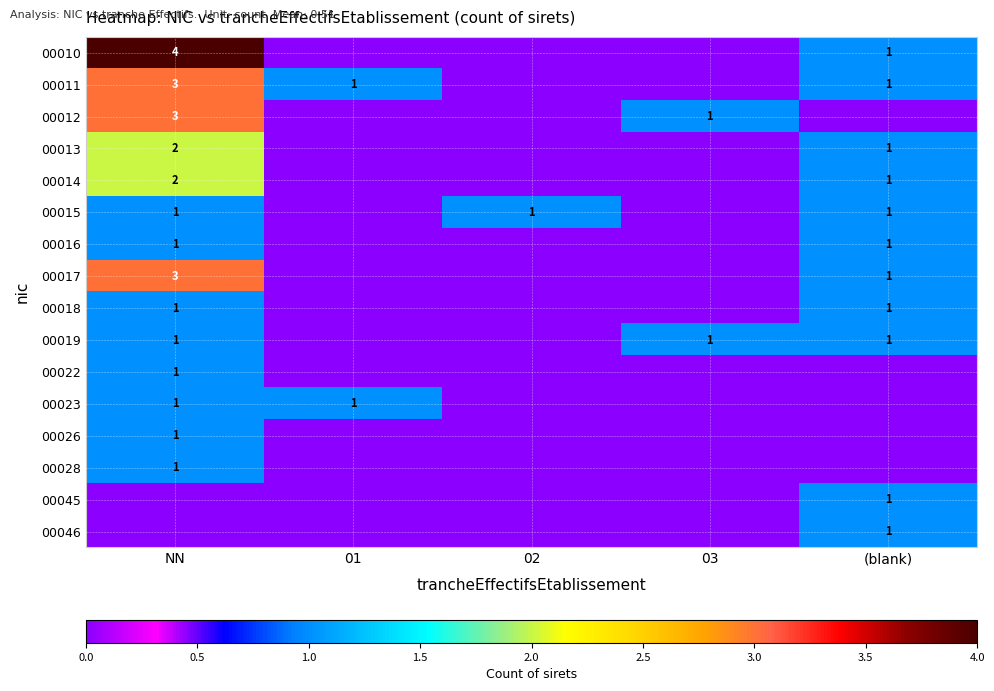

What is the total value across all series at (blank)?

11